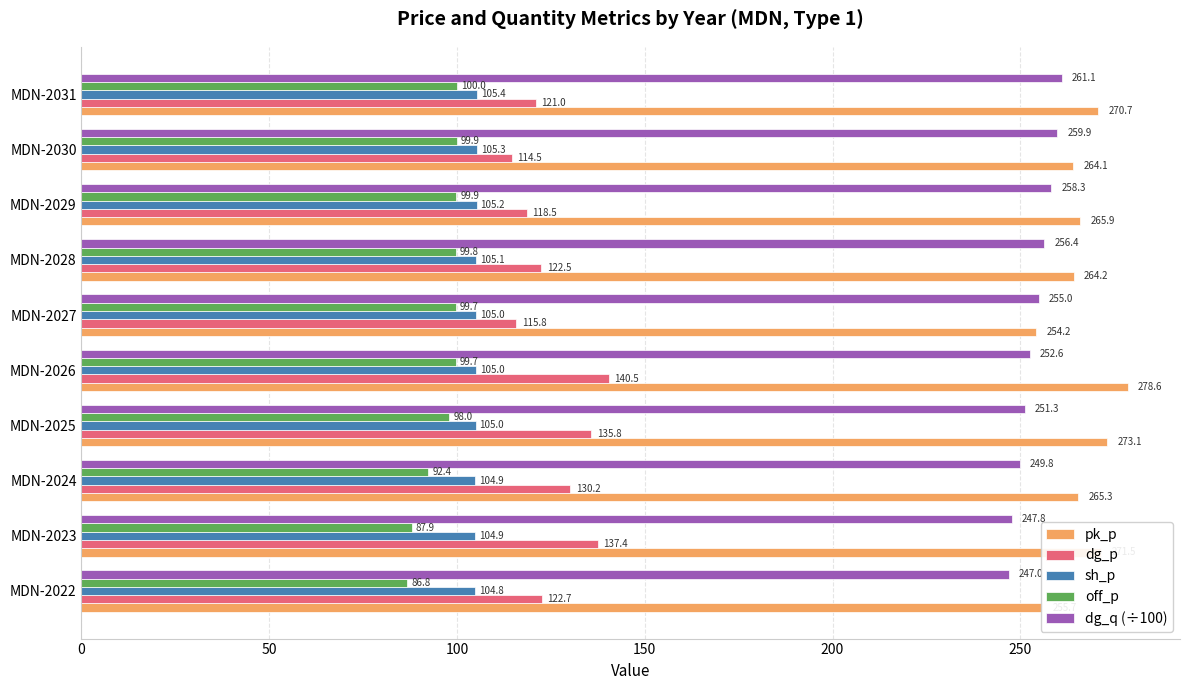

Is it true that pk_p equals 264.2 at MDN-2028?

True